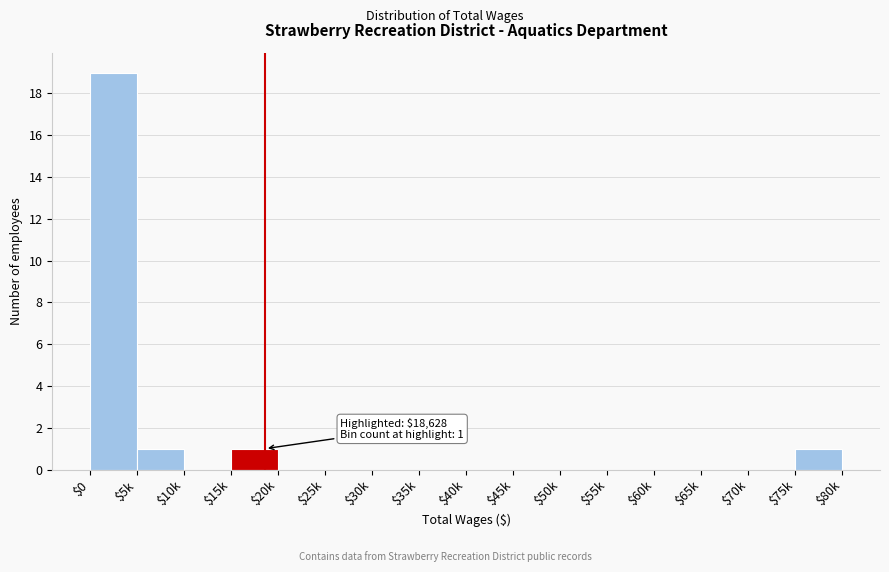

Which label corresponds to the largest value in the chart?

$0